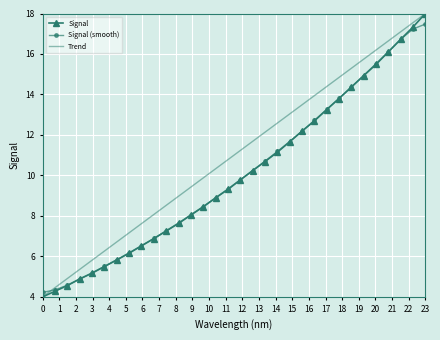

What are all the series names shown in the legend?

Signal, Signal (smooth), Trend